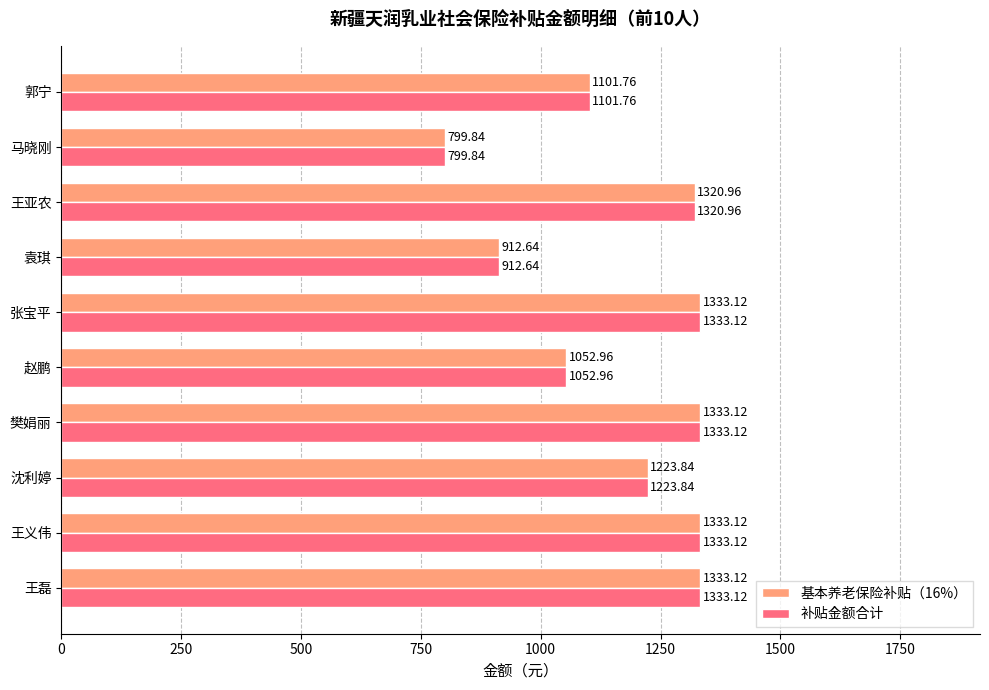

What is the difference between the maximum and minimum values in the 基本养老保险补贴（16%） series?

533.3